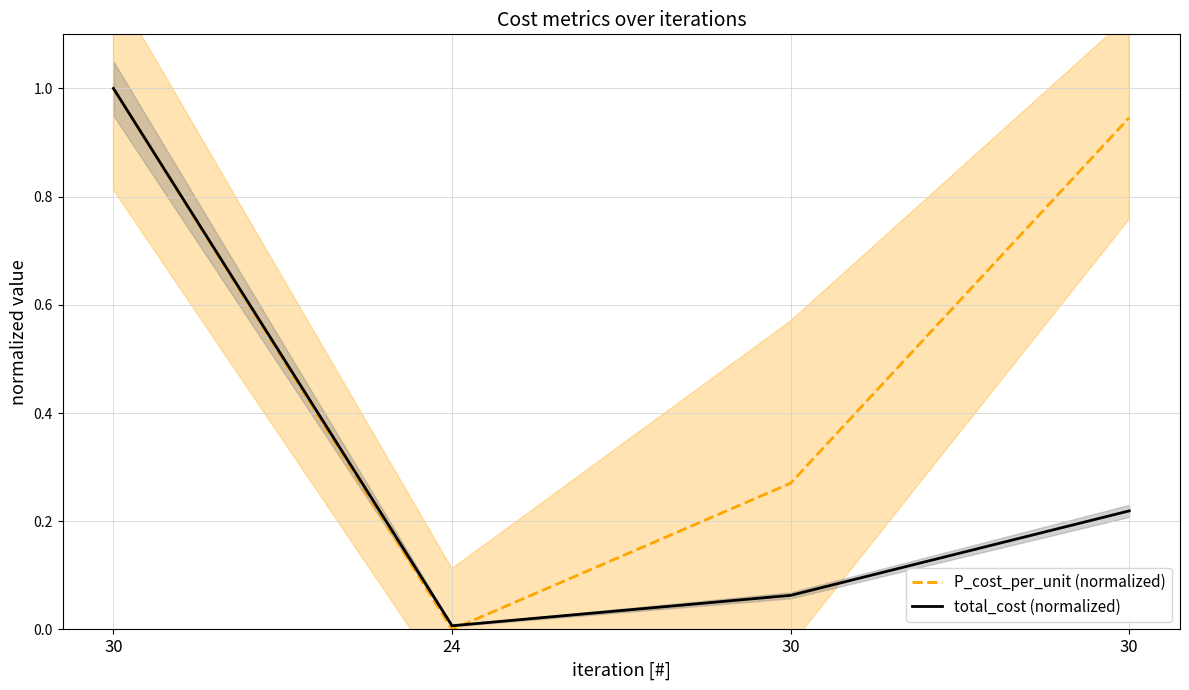

At 30, list the series in order from smallest to largest.

P_cost_per_unit (normalized), total_cost (normalized)